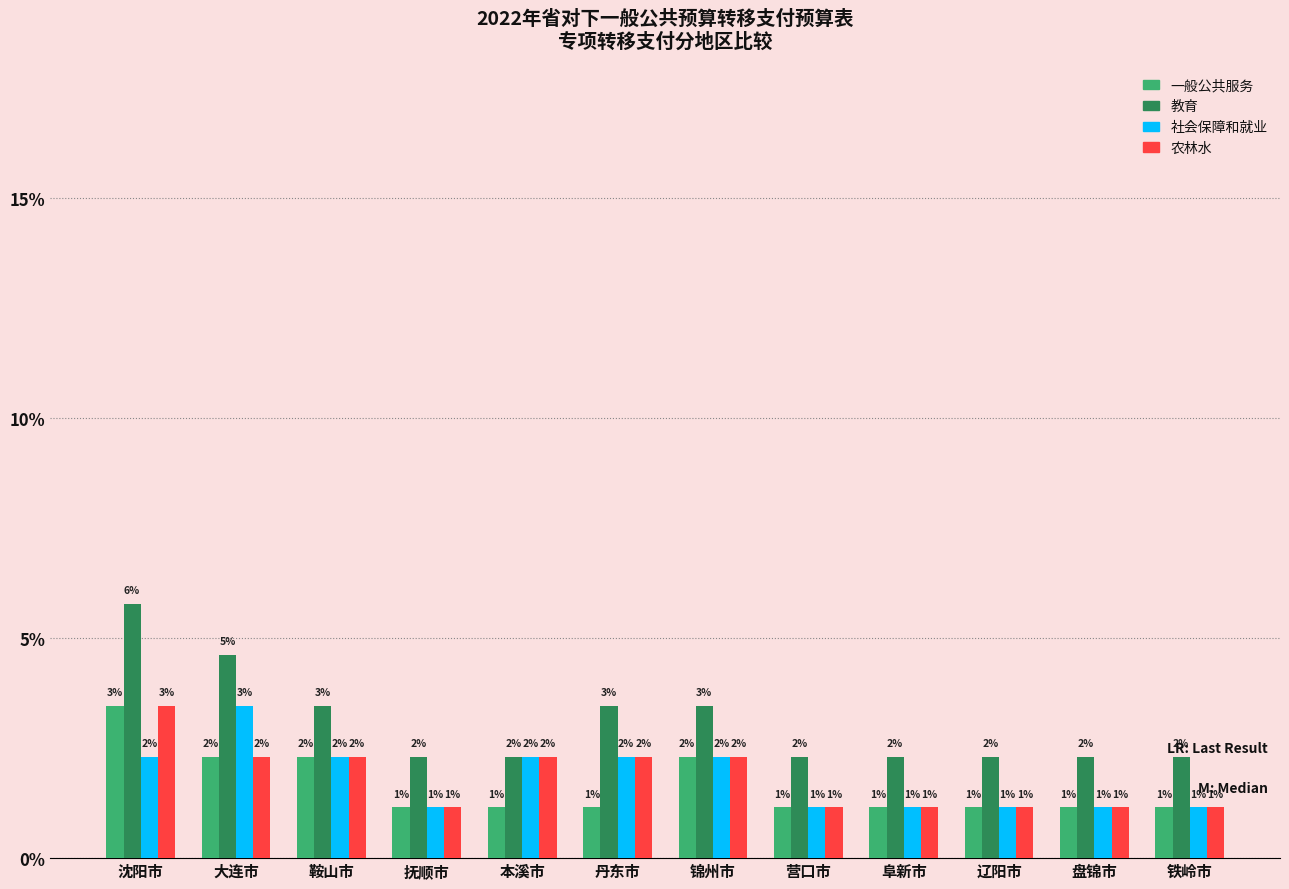

The 教育 series shows 2.3 at 抚顺市. True or false?

True